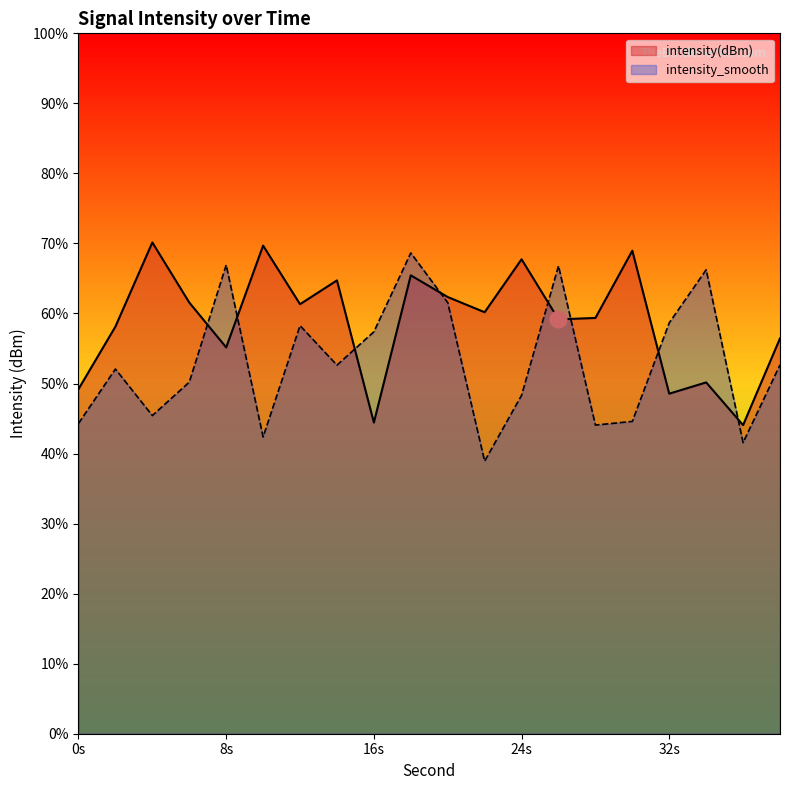

Where is the first local maximum for intensity_smooth?

2